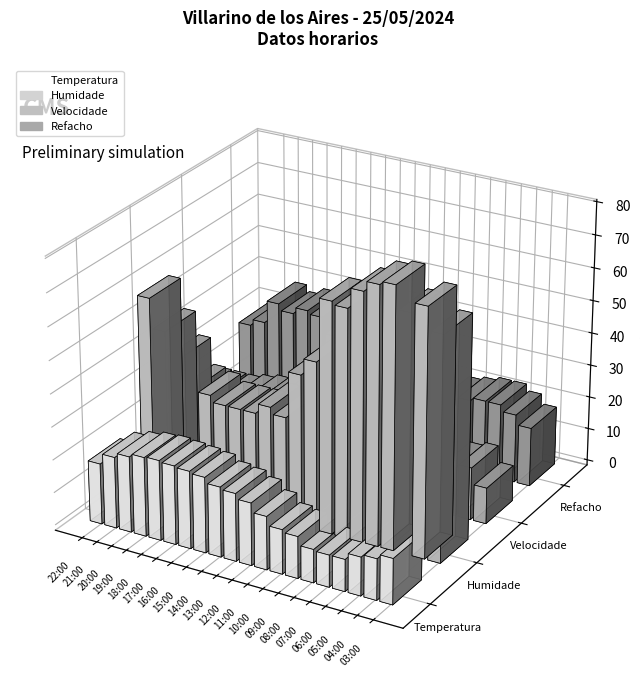

Count the number of categories in the chart.

20